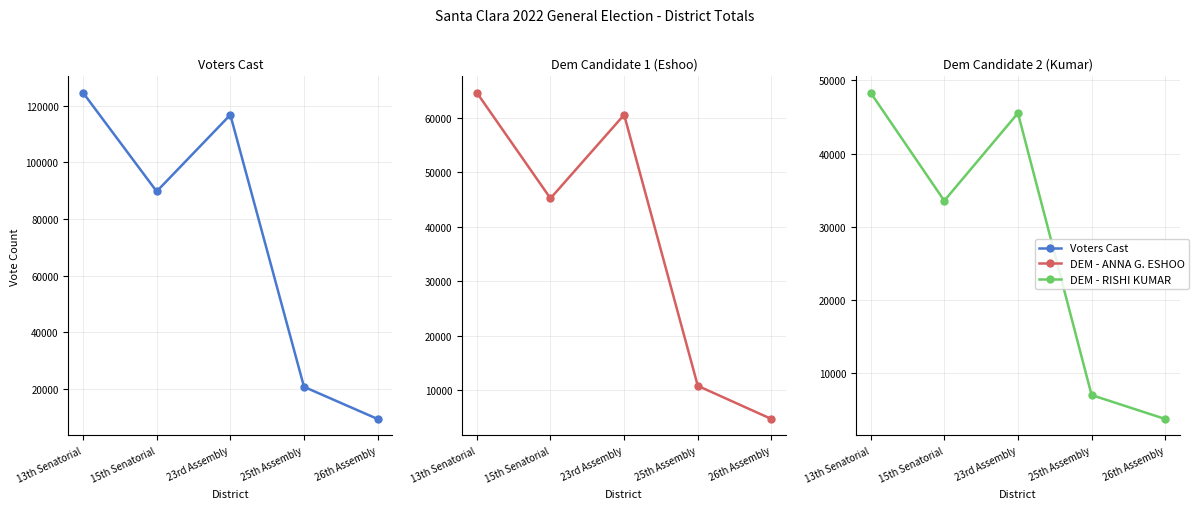

Is it true that DEM - ANNA G. ESHOO equals 87250 at 23rd Assembly?

False